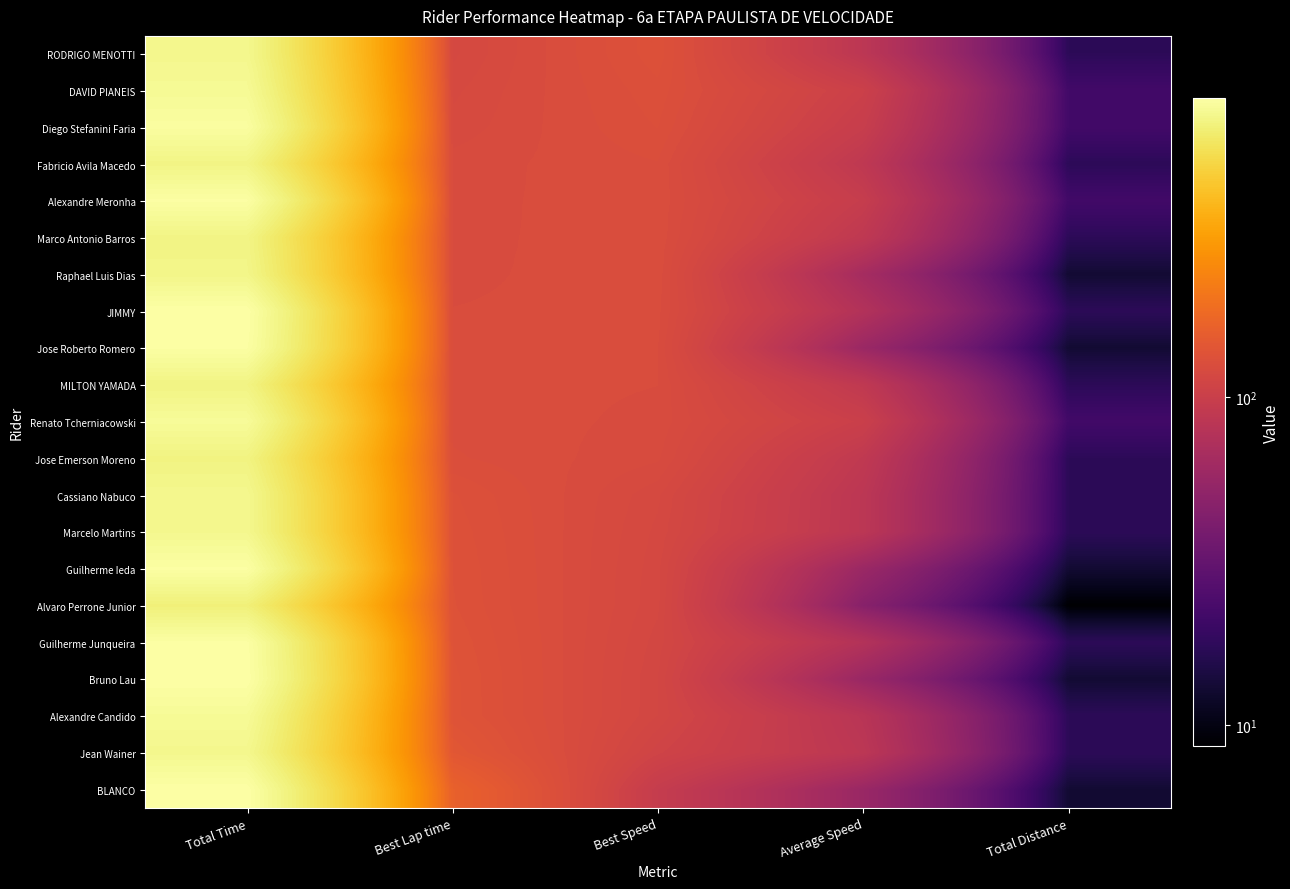

At which category does the chart reach its peak across all series?

Total Time